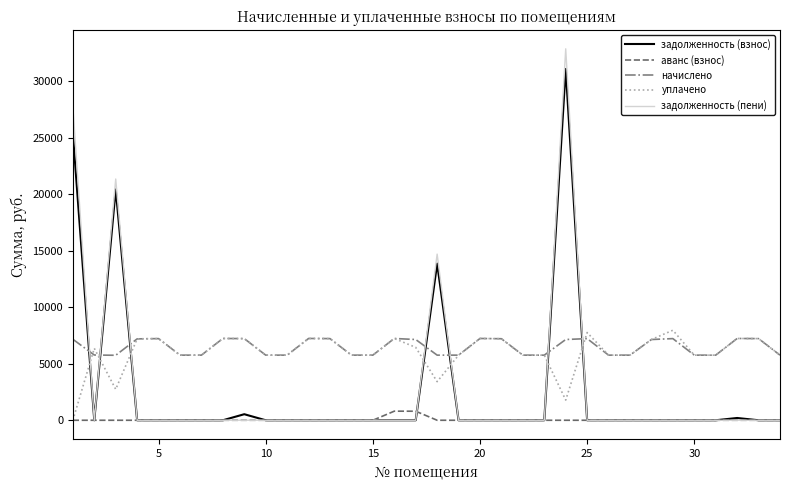

How many intersections are there between начислено and задолженность (взнос)?

7